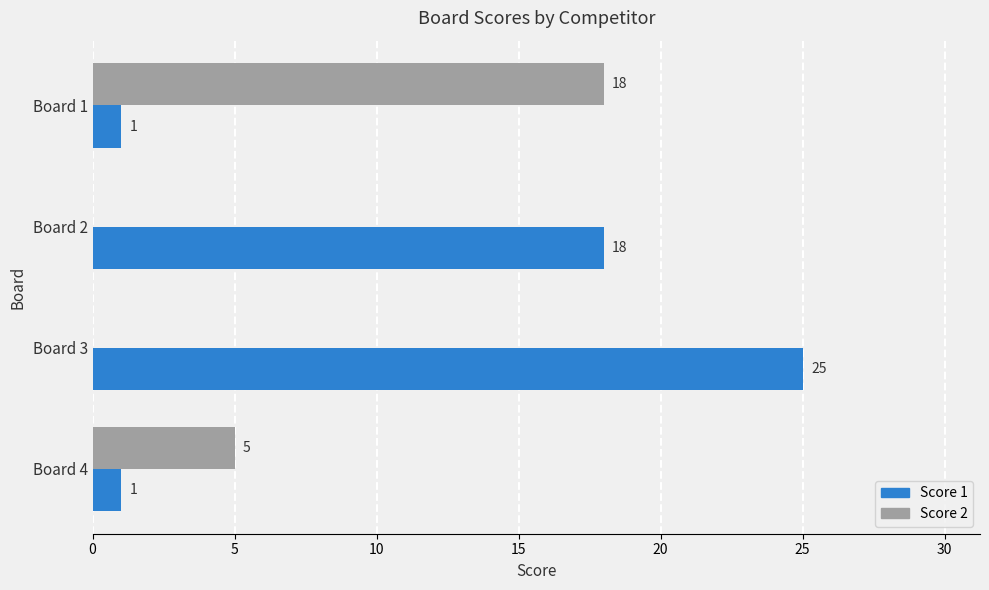

At which label is Score 2 closest to 9?

Board 4